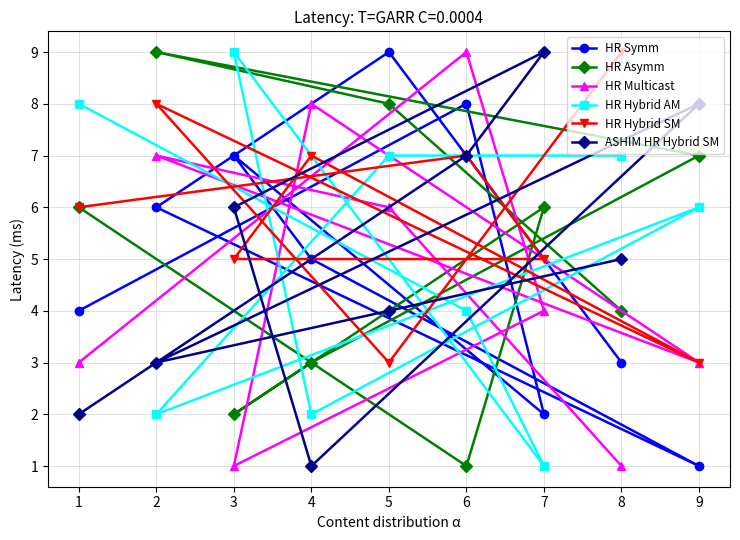

The value of HR Hybrid AM at 9 is 6. True or false?

True